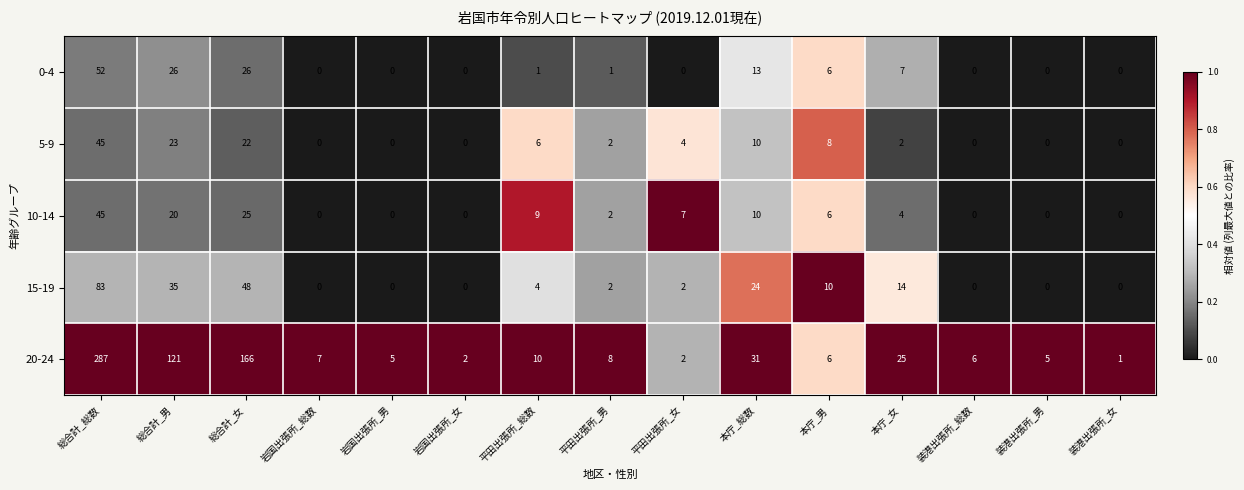

How many data points does each series have?

15